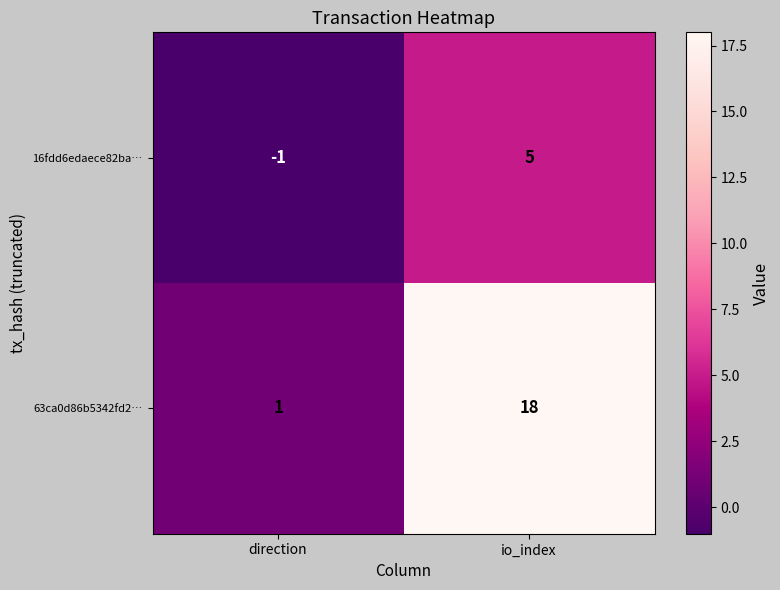

At how many categories does at least one series exceed 10?

1